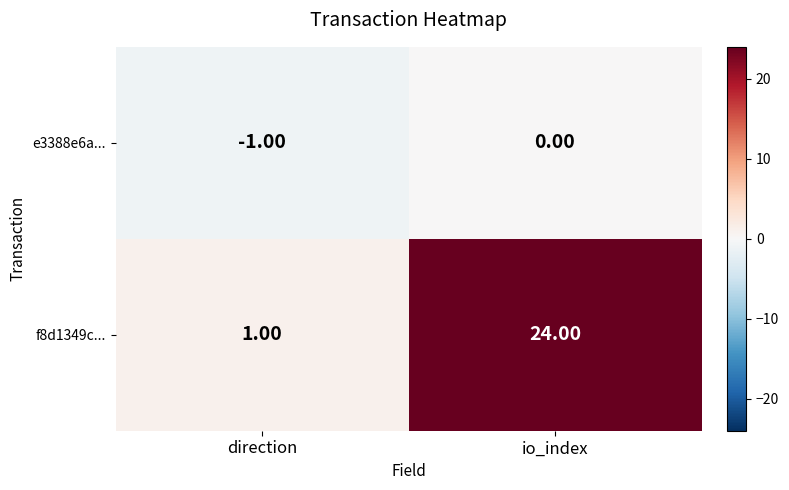

Which series changed the most between direction and io_index?

f8d1349c...